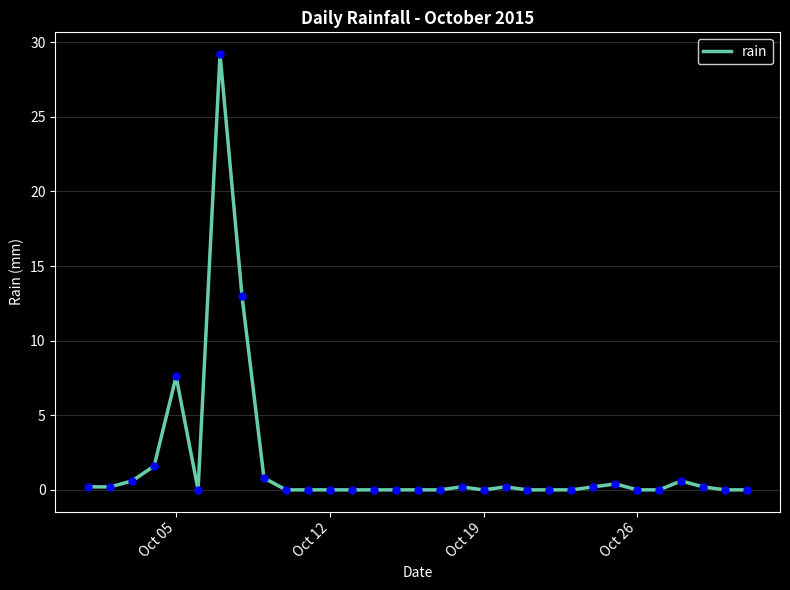

What is the greatest value displayed?

29.2